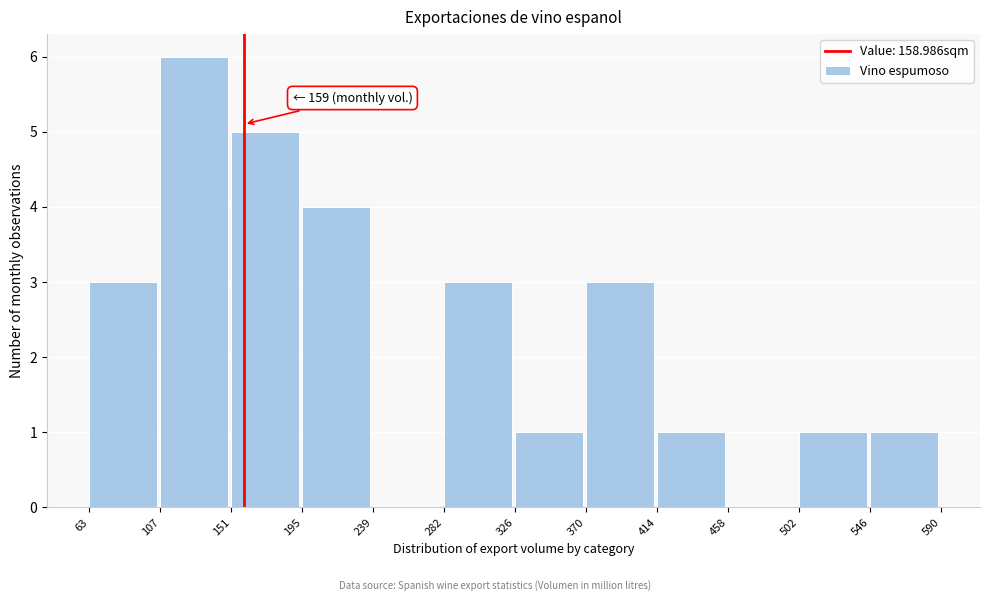

Which range on the x-axis has the tallest bar?

107 to 151